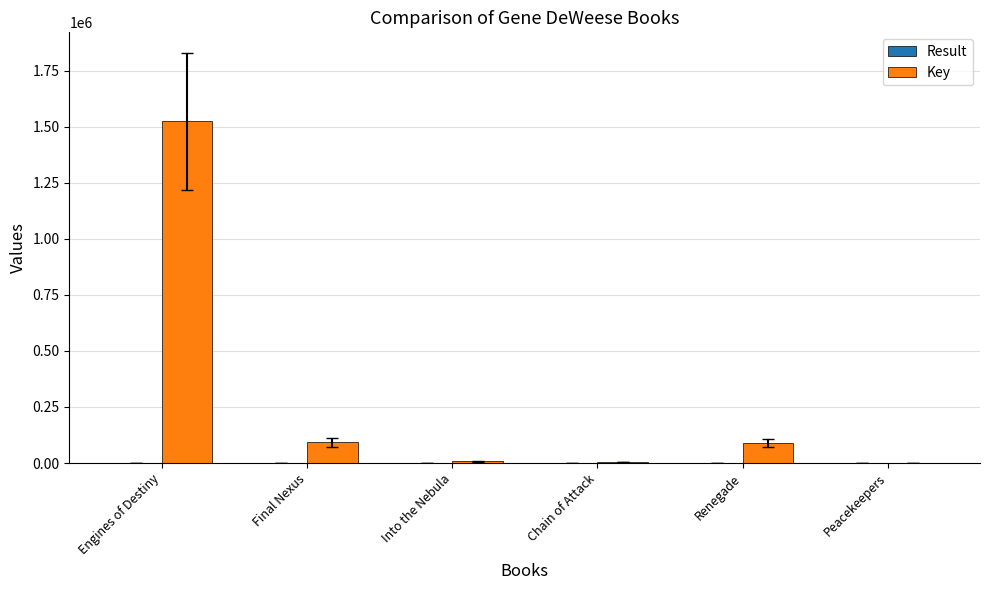

Which series has the widest spread of values?

Key